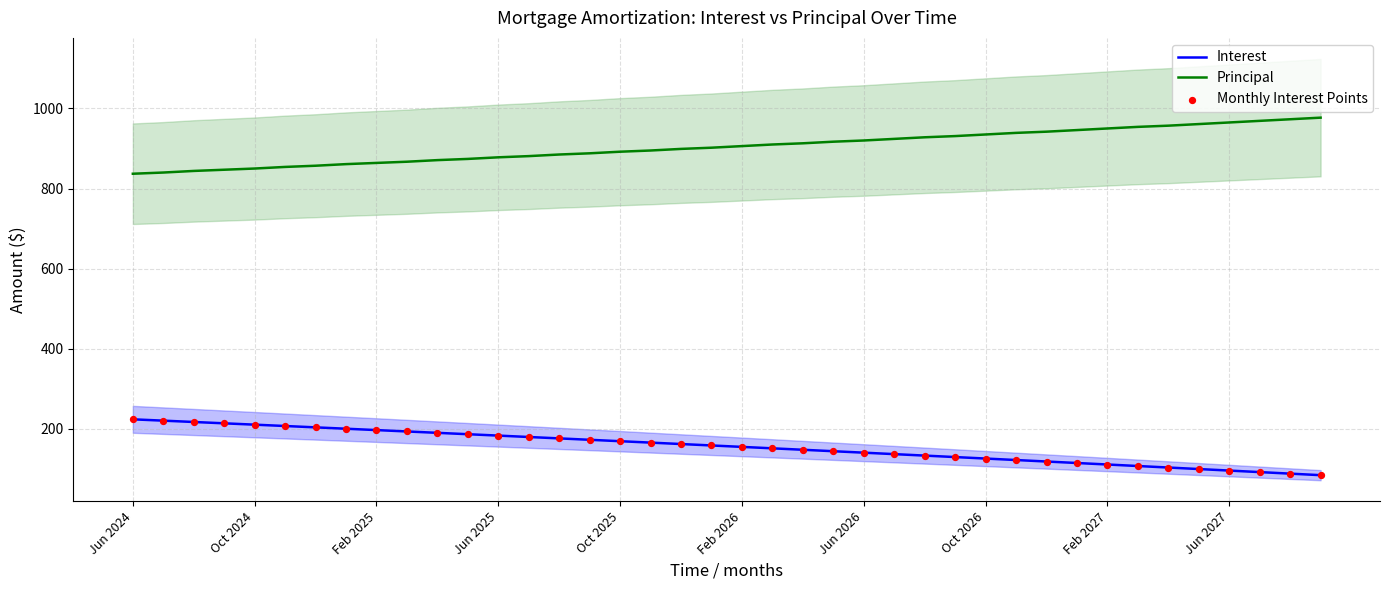

Which series contains the lowest Y value?

Interest